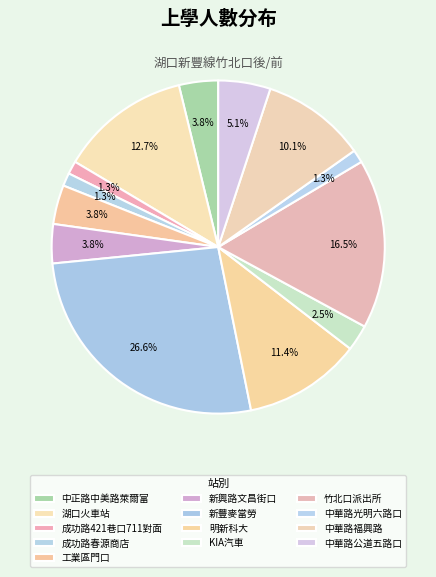

Count the number of slices in the pie.

13